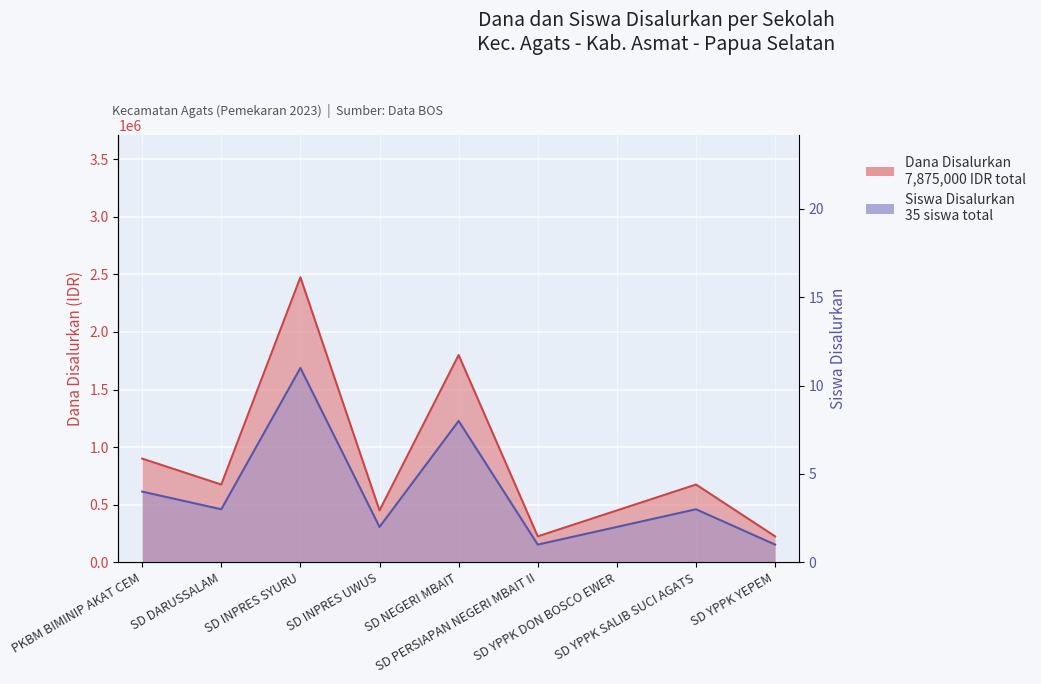

Reading left to right, extract all data points from this chart.

Dana Disalurkan: PKBM BIMINIP AKAT CEM=900000	SD DARUSSALAM=675000	SD INPRES SYURU=2475000	SD INPRES UWUS=450000	SD NEGERI MBAIT=1800000	SD PERSIAPAN NEGERI MBAIT II=225000	SD YPPK DON BOSCO EWER=450000	SD YPPK SALIB SUCI AGATS=675000	SD YPPK YEPEM=225000
Siswa Disalurkan: PKBM BIMINIP AKAT CEM=4	SD DARUSSALAM=3	SD INPRES SYURU=11	SD INPRES UWUS=2	SD NEGERI MBAIT=8	SD PERSIAPAN NEGERI MBAIT II=1	SD YPPK DON BOSCO EWER=2	SD YPPK SALIB SUCI AGATS=3	SD YPPK YEPEM=1